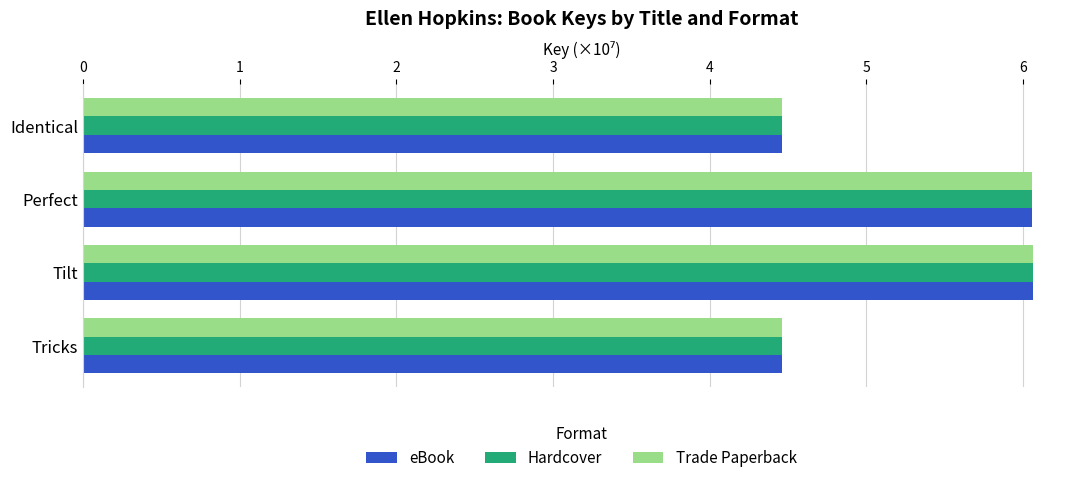

The Trade Paperback series shows 6.1 at Perfect. True or false?

True